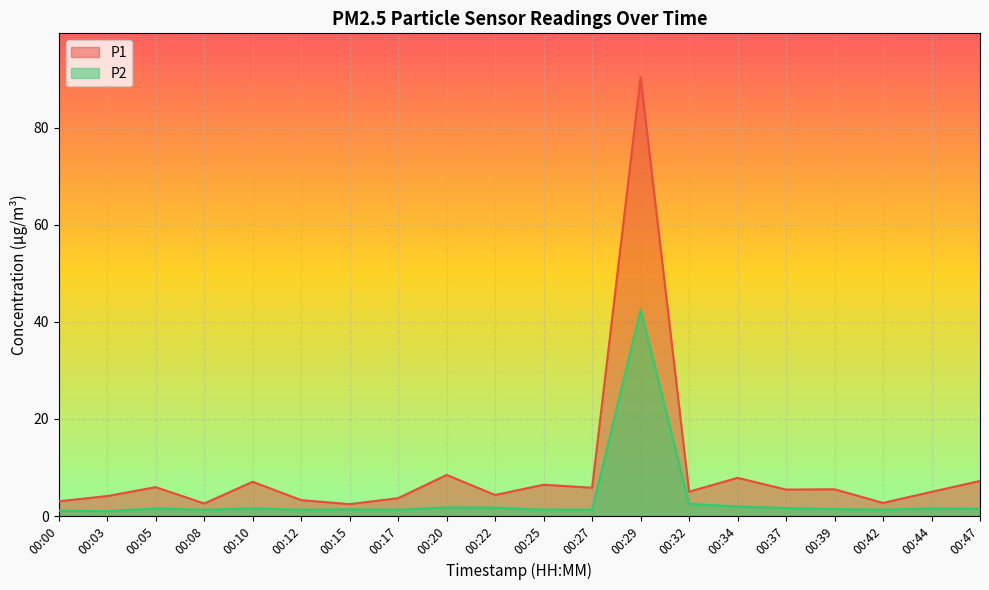

At which category does P2 reach its first local peak?

00:05